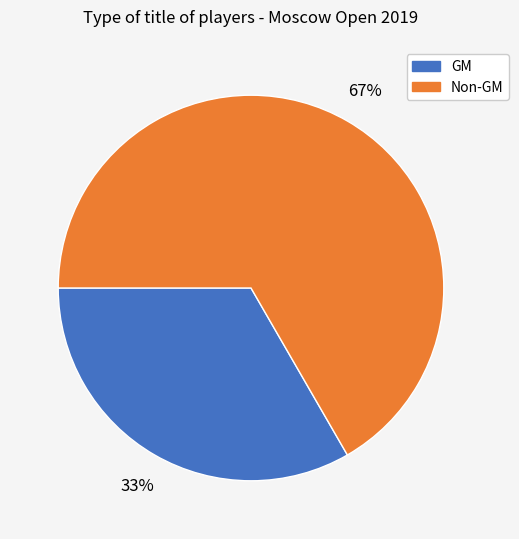

To the nearest percent, what is the average slice percentage?

50%